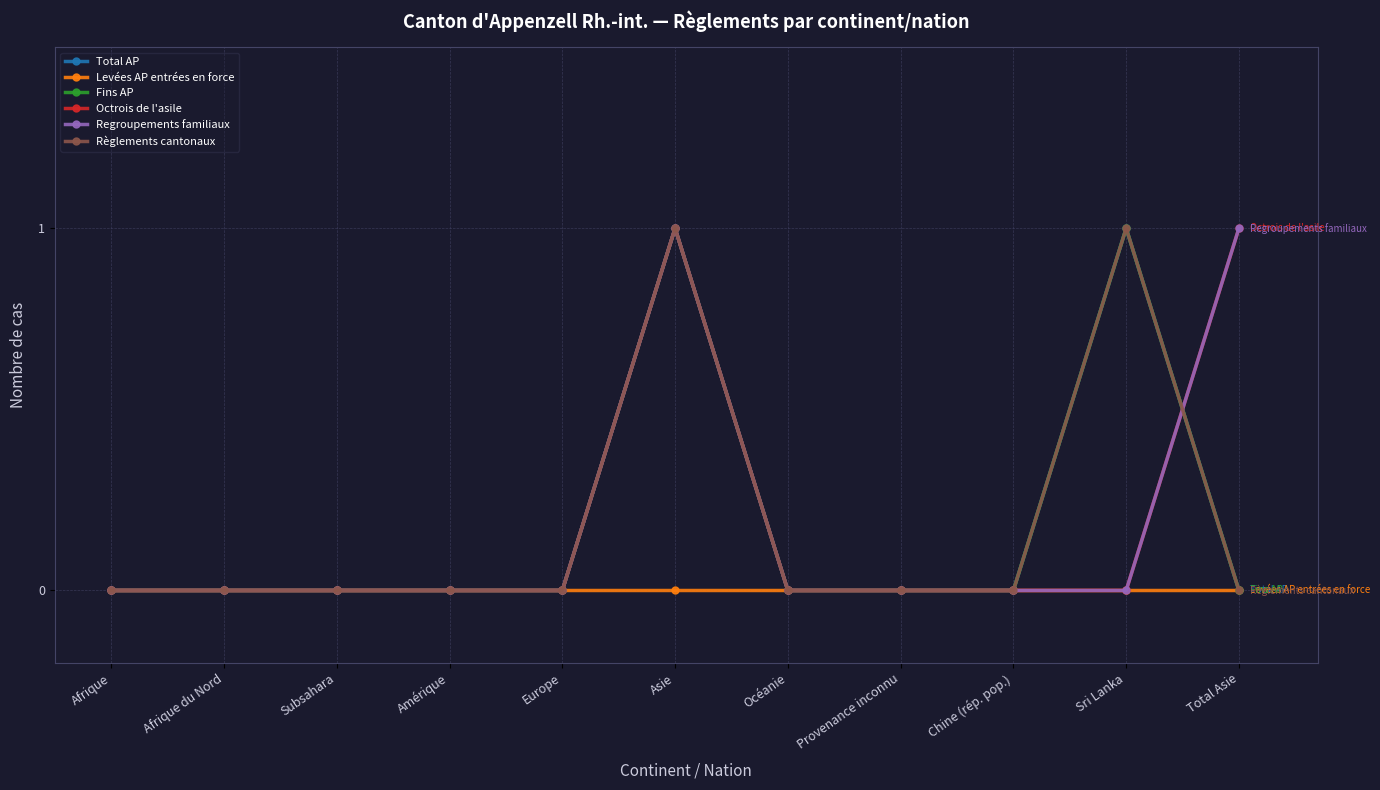

The value of Regroupements familiaux at Provenance inconnu is 0. True or false?

True